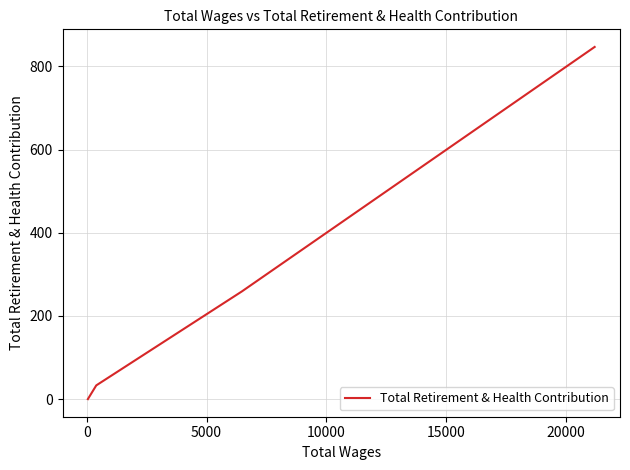

What is the sum of all values?

1139